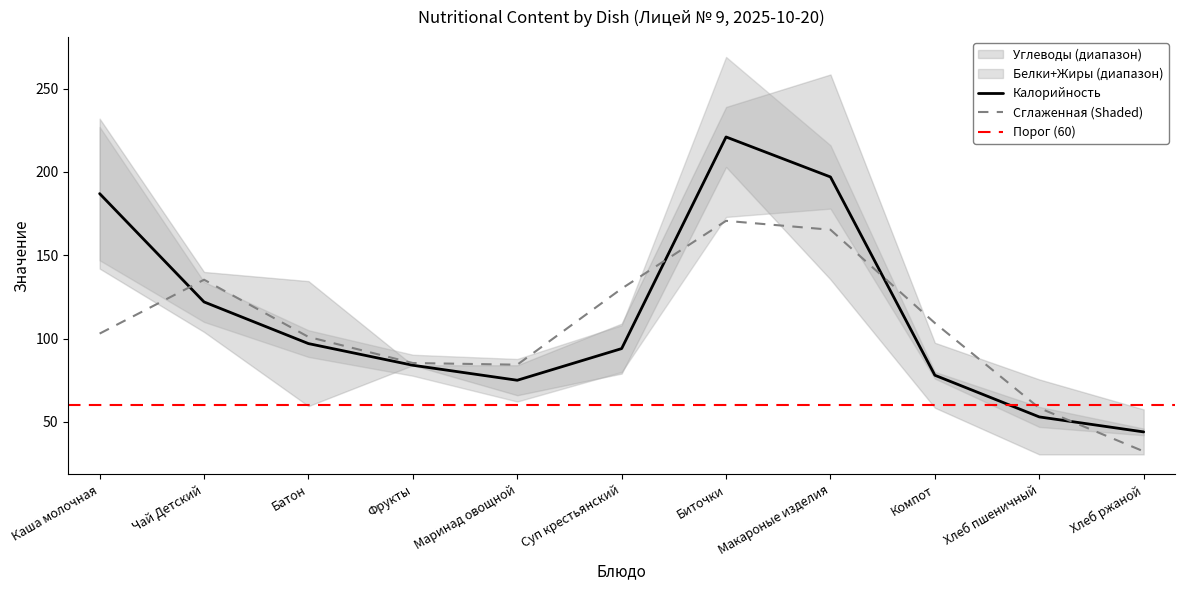

How many values in the Калорийность series are below 94?

5